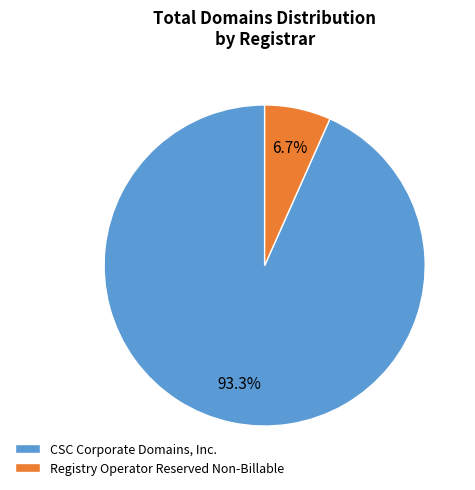

Combined, what portion of the pie is Registry Operator Reserved Non-Billable and CSC Corporate Domains, Inc.?

100.0%